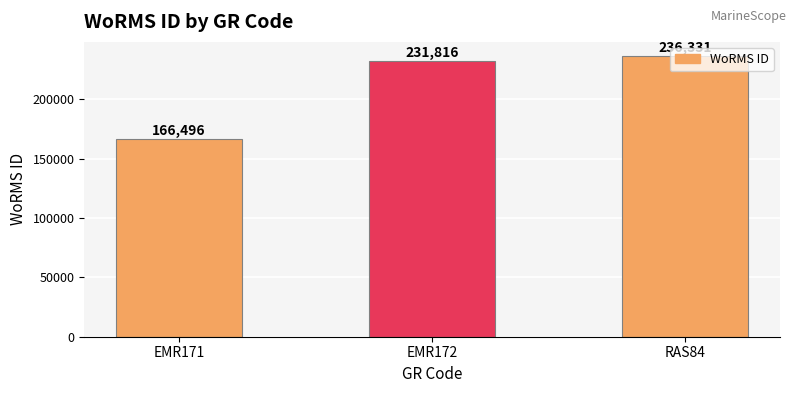

What is the label of the 2nd bar from the left?

EMR172